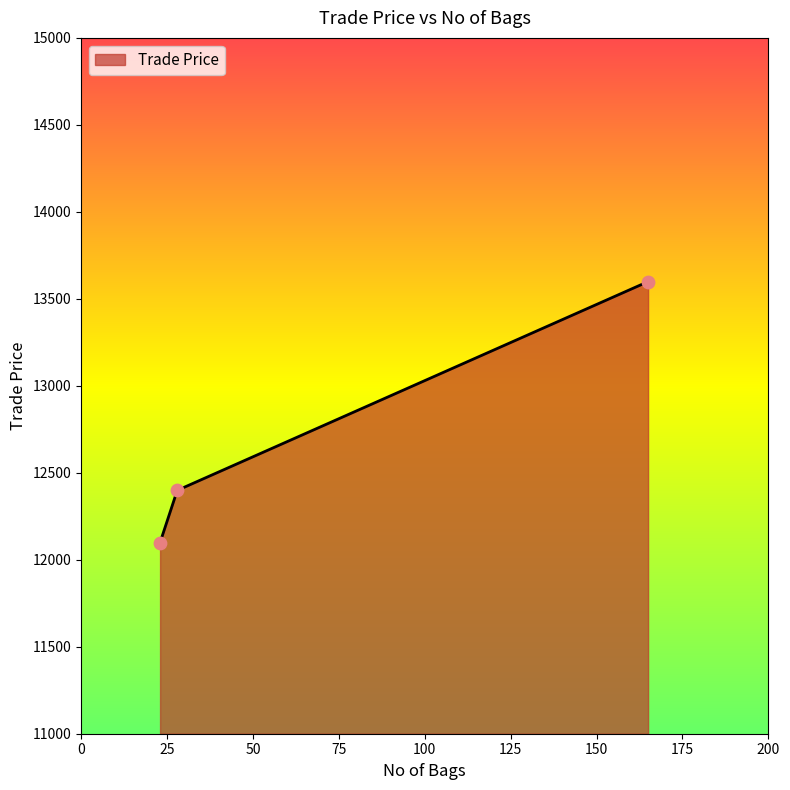

What is the smallest value displayed?

12099